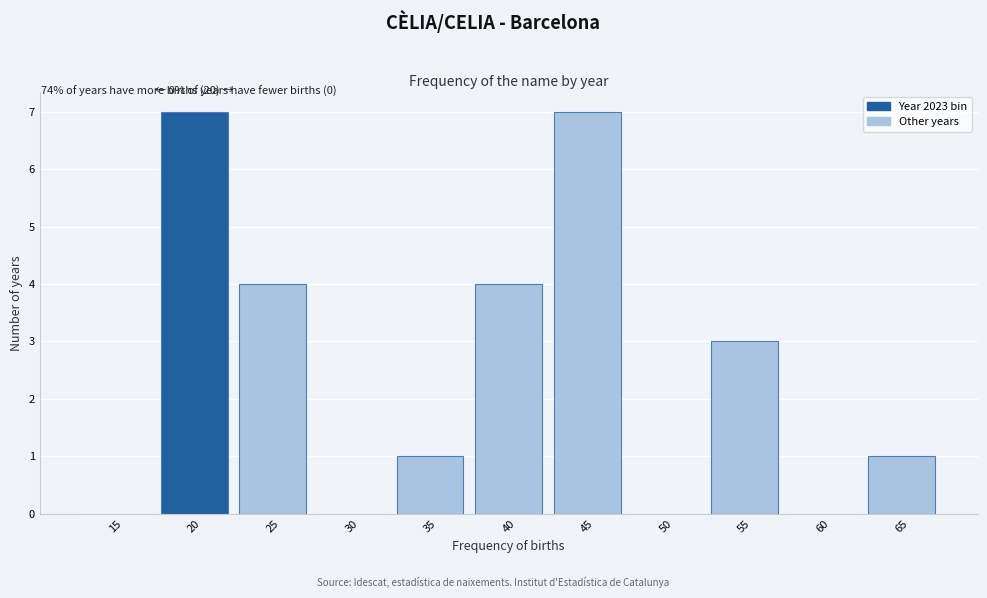

Reading left to right, what are all the values shown in this chart?

15=0	20=7	25=4	30=0	35=1	40=4	45=7	50=0	55=3	60=0	65=1